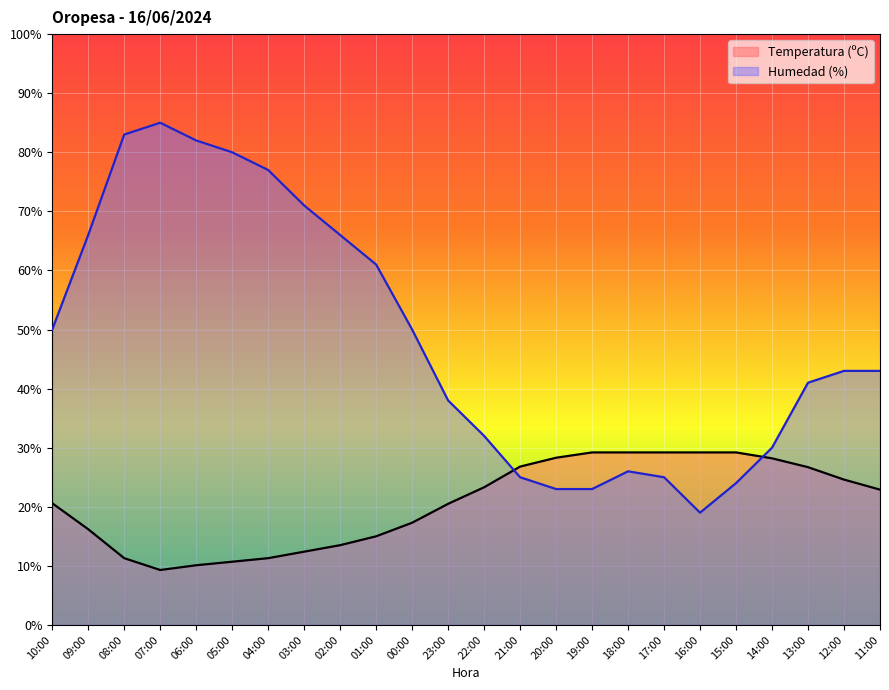

Is the value of Humedad (%) at 15:00 greater than the value of Temperatura (ºC) at 15:00?

No